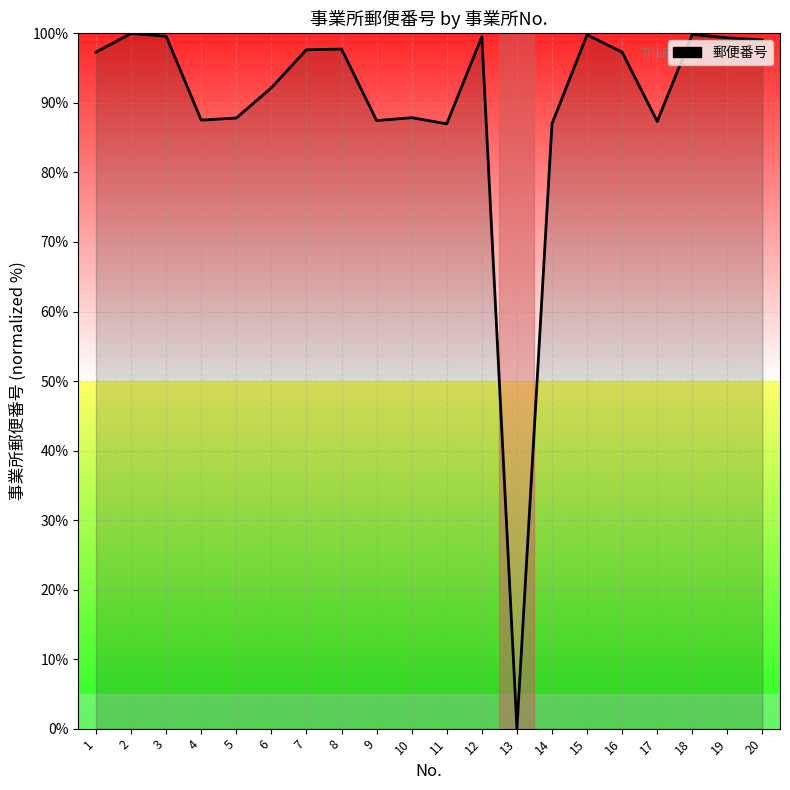

How many values are above zero?

19